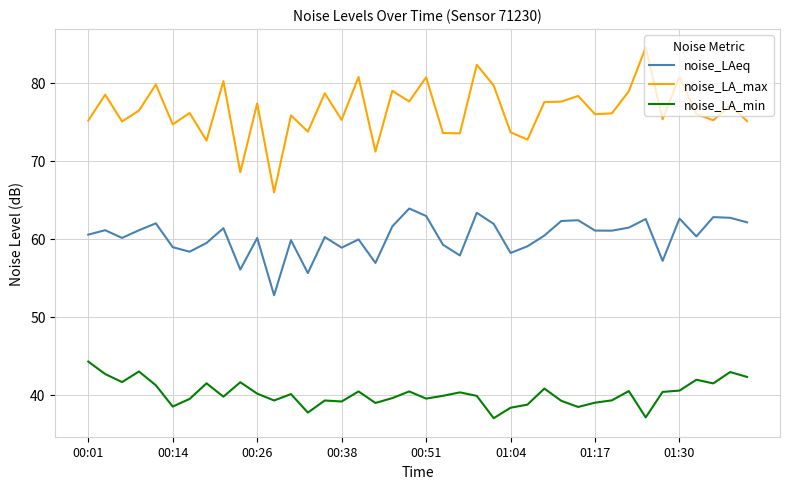

True or false: noise_LAeq and noise_LA_max intersect in this chart.

False